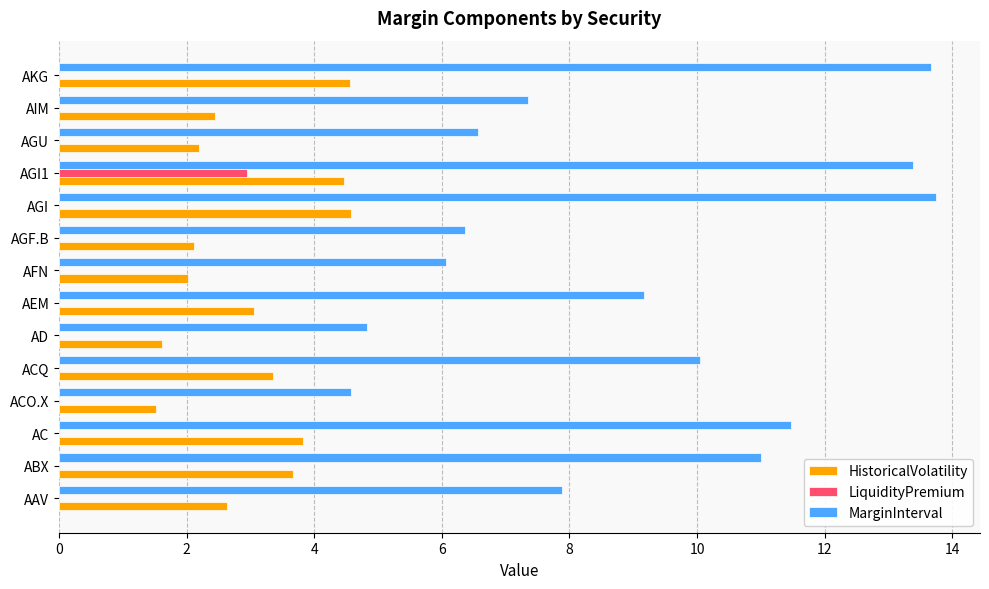

What is the maximum value shown in the chart?

13.7